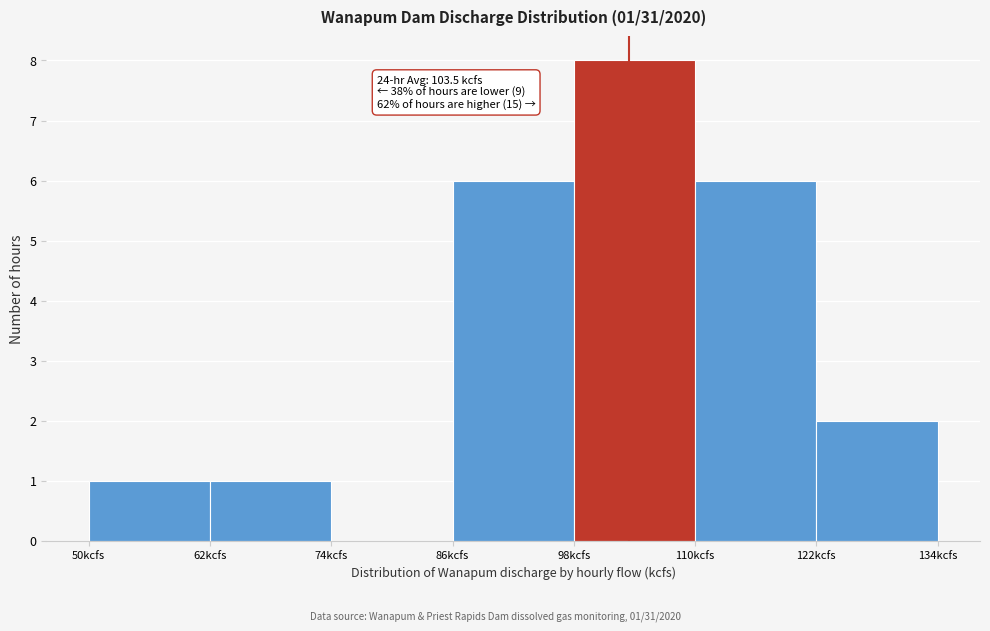

Over which range of the x-axis is the bar tallest?

98 to 110